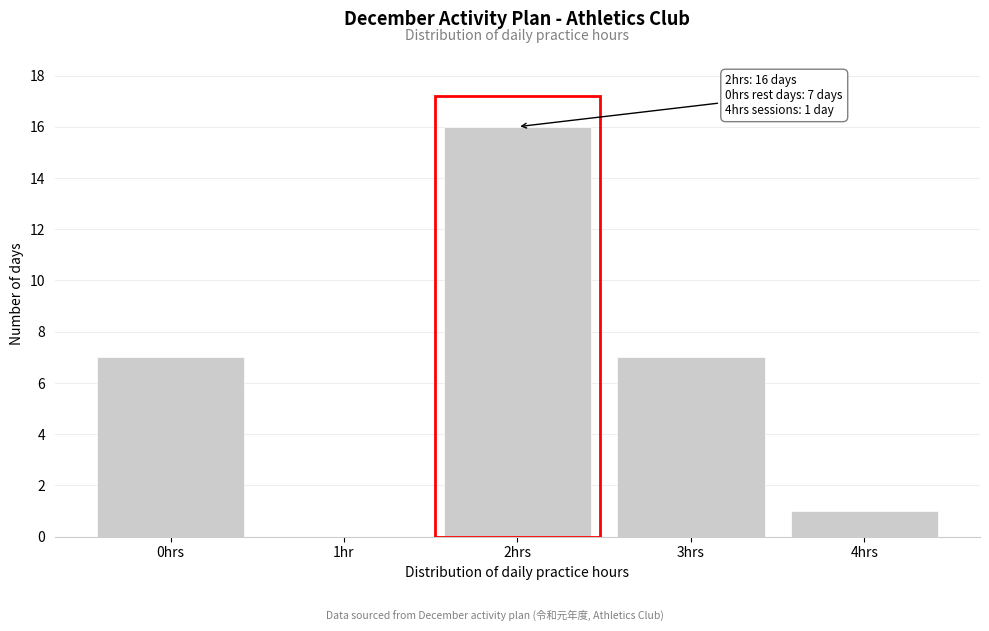

Reading right to left, list all the values displayed in this chart.

4hrs=1	3hrs=7	2hrs=16	1hr=0	0hrs=7